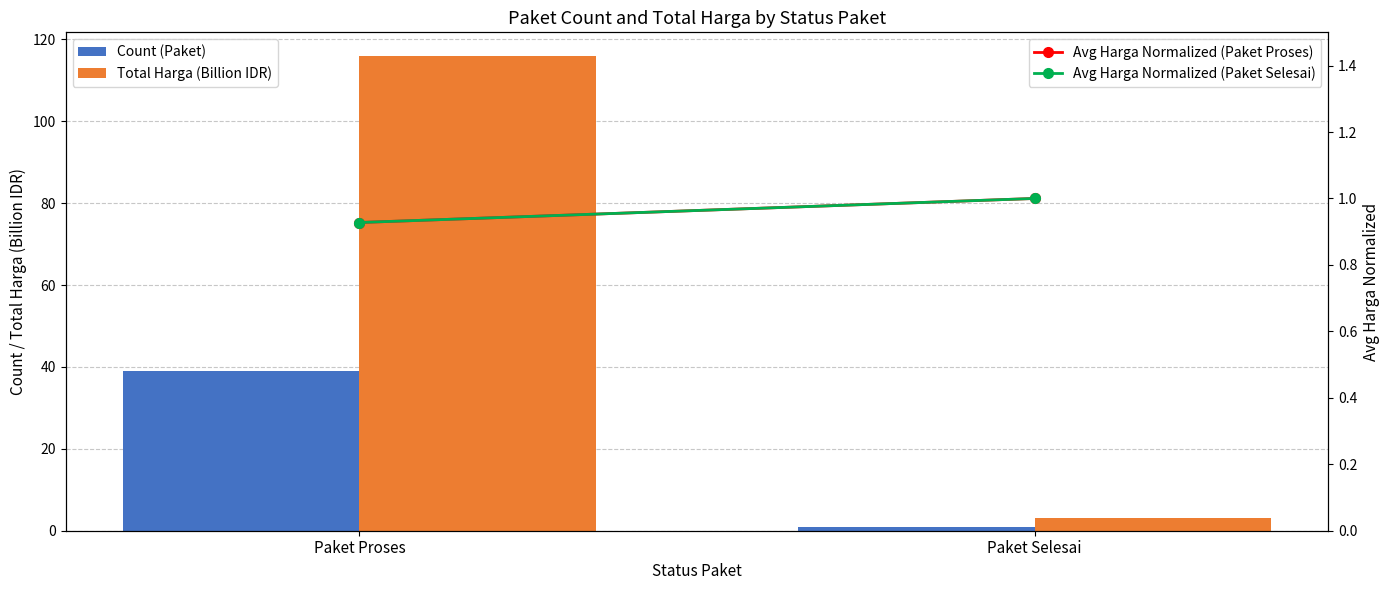

Between Paket Proses and Paket Selesai, which series saw the biggest shift?

Total Harga (Billion IDR)